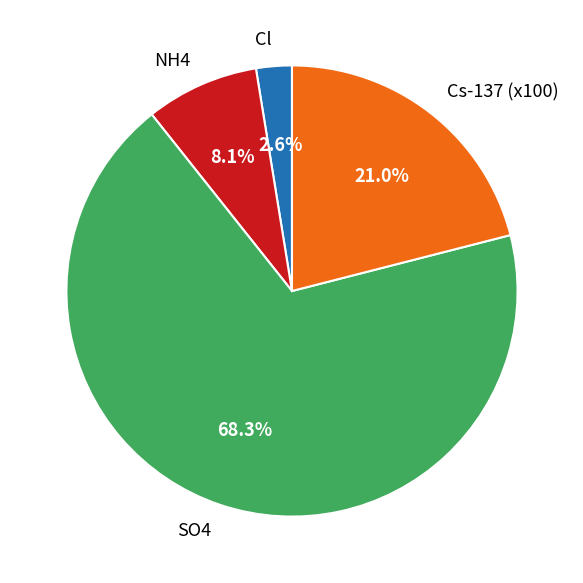

Combined, do Cl and NH4 account for over 50%?

No